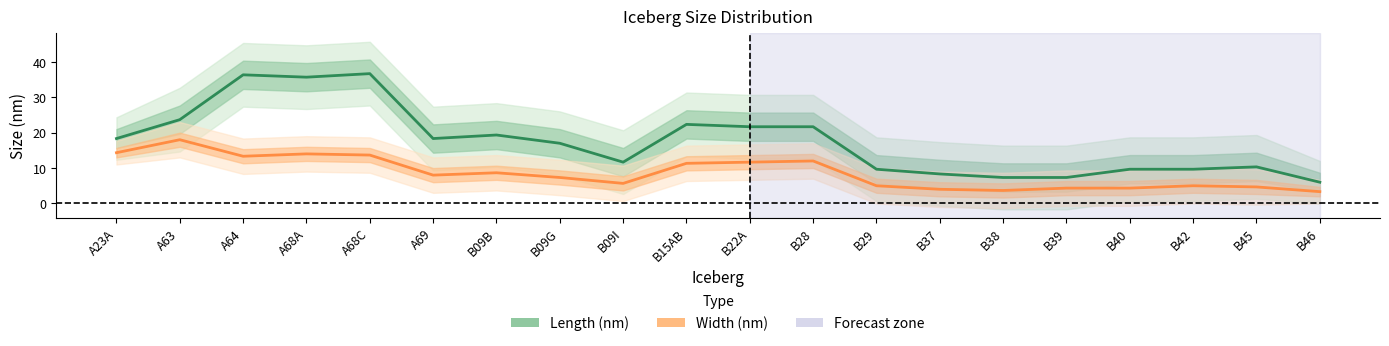

What is the minimum value for Width (nm)?

3.3